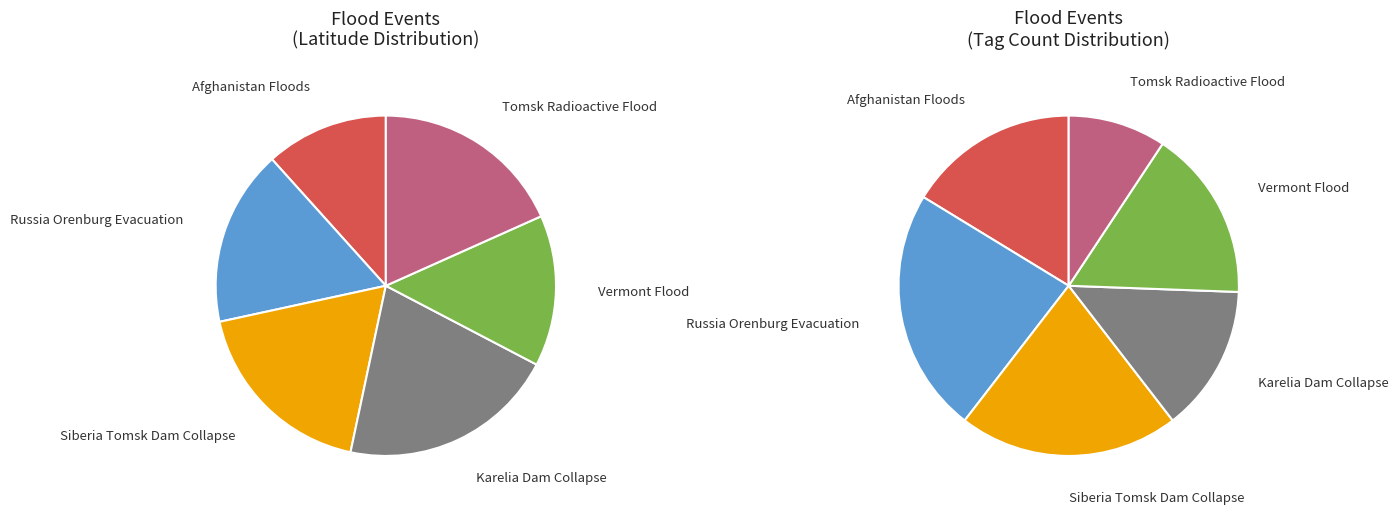

Is there a majority slice in this chart?

No